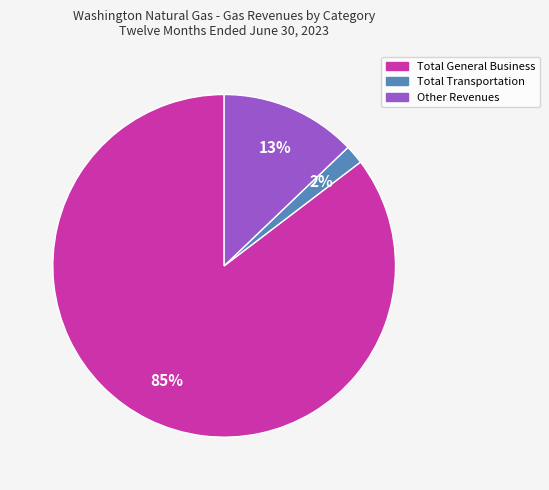

What is the majority slice?

Total General Business